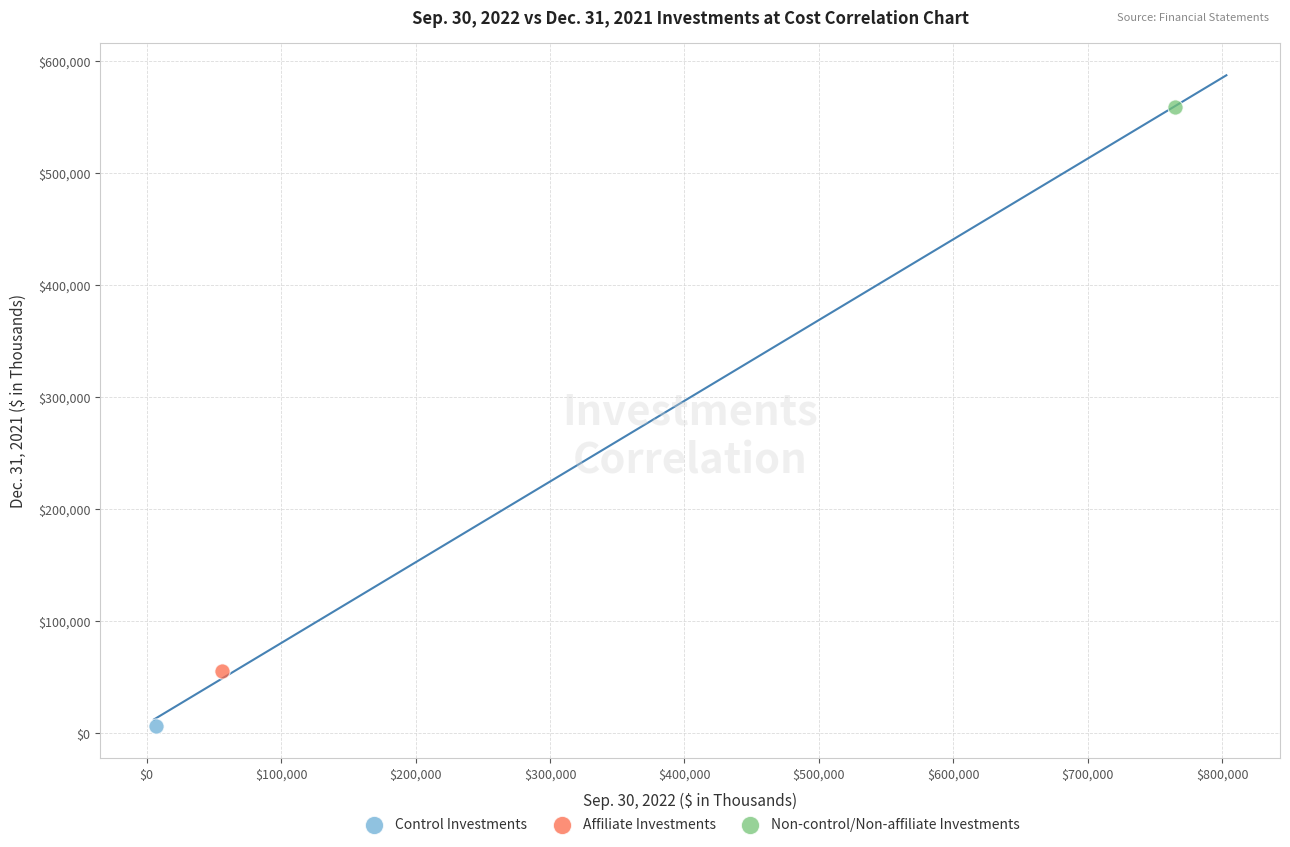

What are all the series names shown in the legend?

Control Investments, Affiliate Investments, Non-control/Non-affiliate Investments